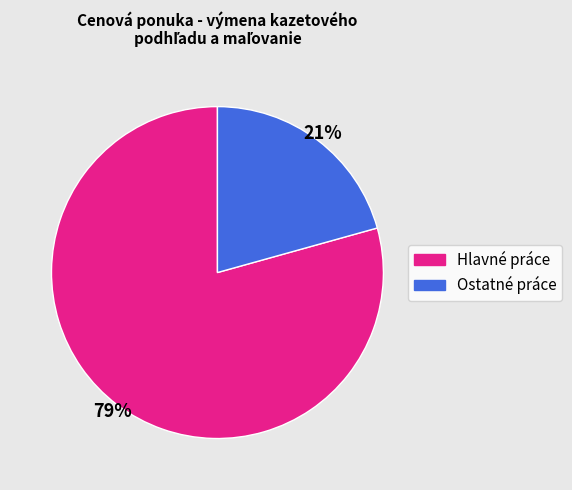

Is there any slice that represents more than half of the pie?

Yes